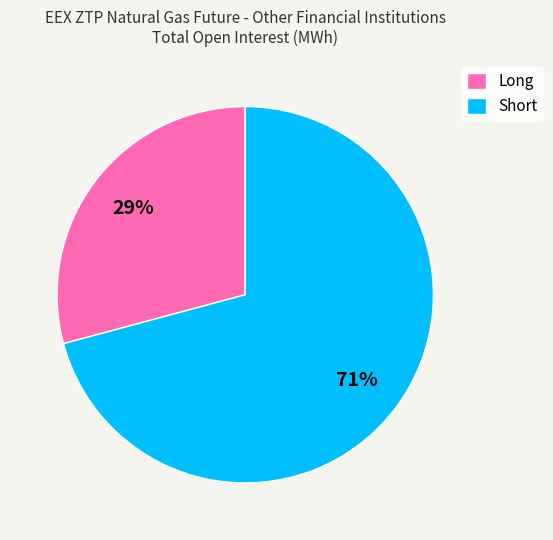

To the nearest percent, what is the difference between the Long and Short slice percentages?

42%